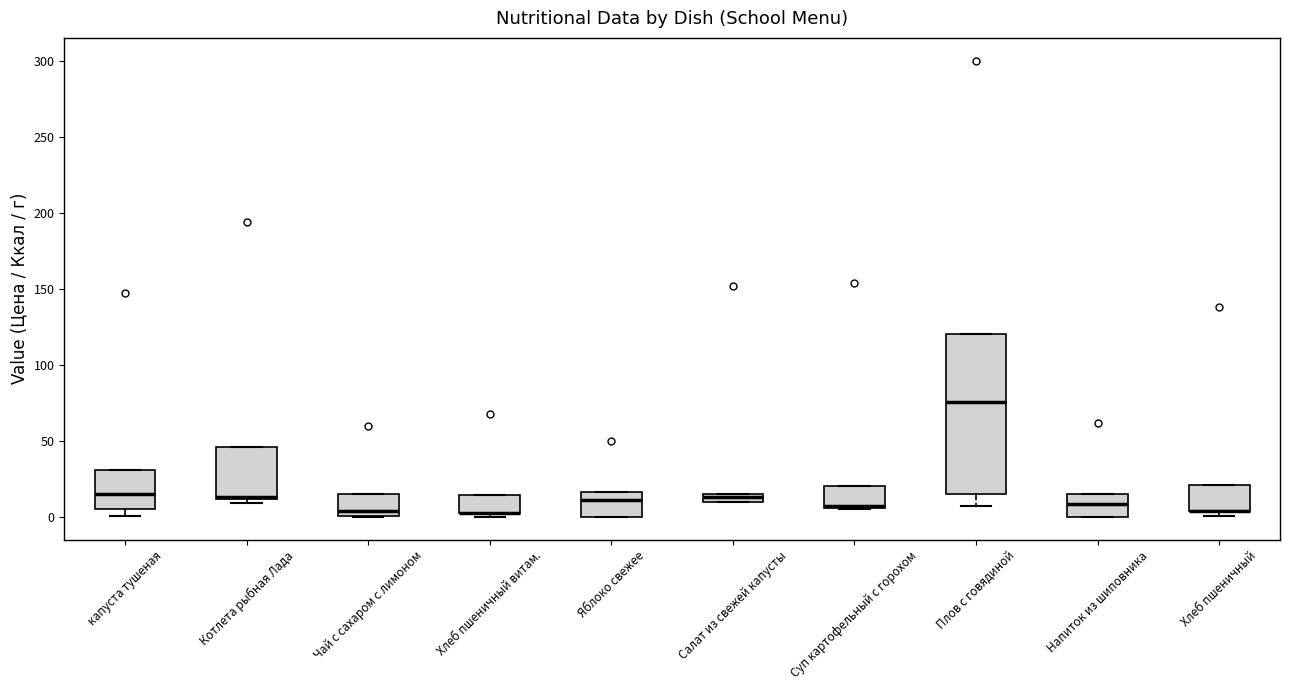

Which box is the tallest, from its lower edge to its upper edge?

Плов с говядиной